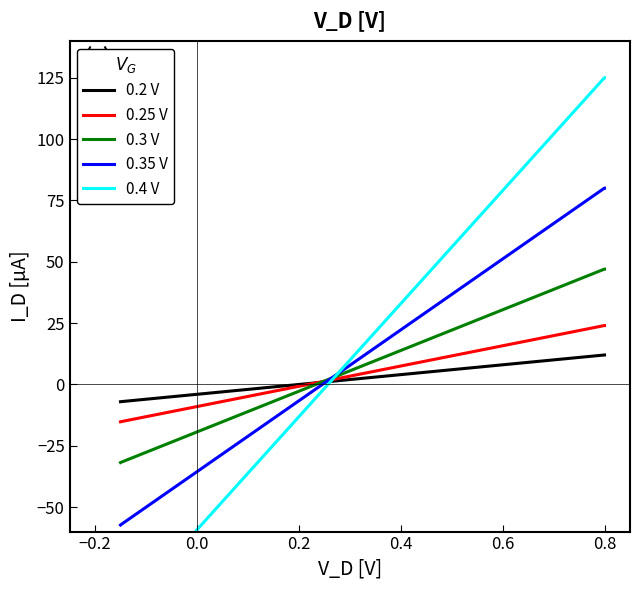

Reading right to left, list all the values displayed in this chart.

0.2 V: 12.0	12.0	12.0	12.0	12.0	12.0	-7.1	-7.1	-7.1	-7.1	-7.1	-7.1	-7.1	-7.1	-7.1	-7.1	-7.1	-7.1
0.25 V: 24.0	24.0	24.0	24.0	24.0	24.0	-15.2	-15.2	-15.2	-15.2	-15.2	-15.2	-15.2	-15.2	-15.2	-15.2	-15.2	-15.2
0.3 V: 47.0	47.0	47.0	47.0	47.0	47.0	-31.8	-31.8	-31.8	-31.8	-31.9	-31.9	-31.9	-31.9	-31.9	-31.9	-31.9	-31.9
0.35 V: 80.0	80.0	80.0	80.0	80.0	80.0	-57.3	-57.3	-57.3	-57.3	-57.3	-57.3	-57.3	-57.3	-57.3	-57.3	-57.3	-57.3
0.4 V: 125.0	125.0	125.0	125.0	125.0	125.0	-93.8	-93.8	-93.8	-93.8	-93.8	-93.8	-93.9	-93.9	-93.9	-93.9	-93.9	-93.9